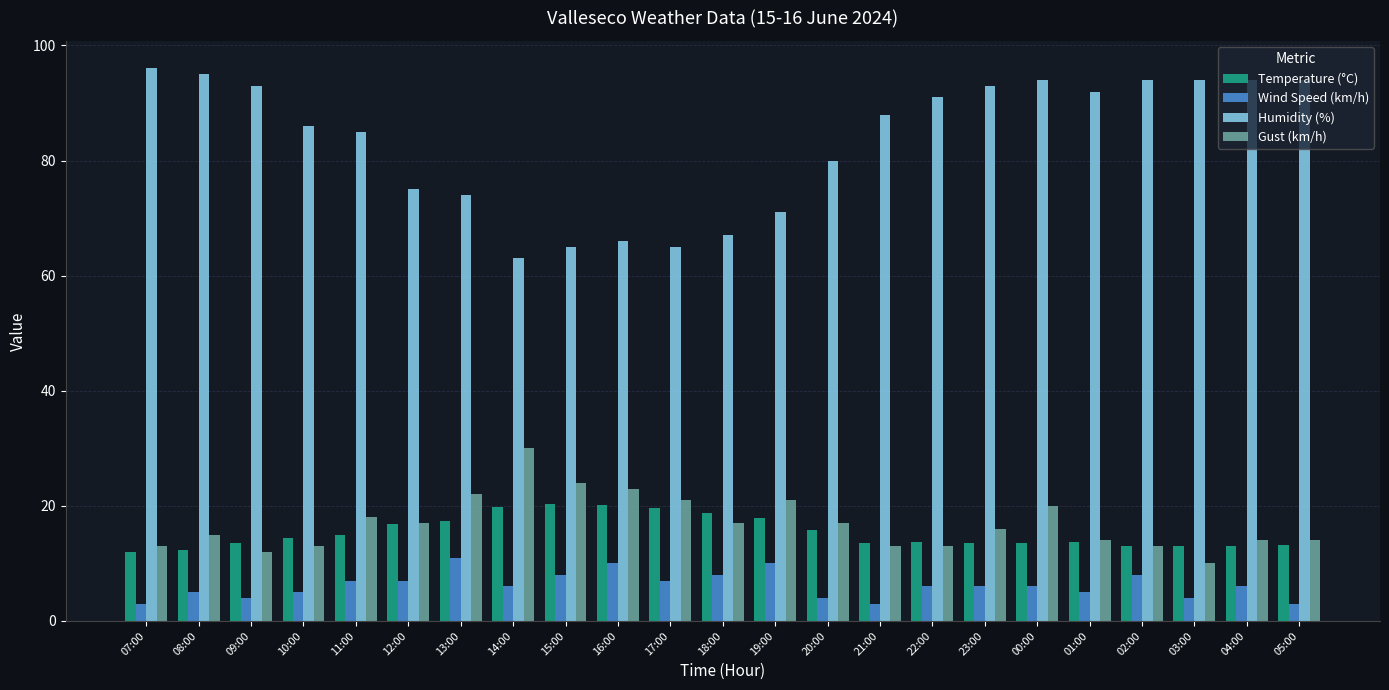

What is the difference between the highest and lowest values at 00:00?

88.0